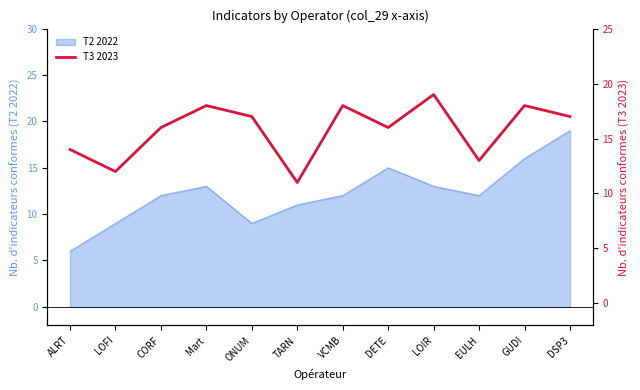

List the labels in order of value, largest first.

LOIR, Mart, VCMB, GUDI, ONUM, DSP3, CORF, DETE, ALRT, EULH, LOFI, TARN